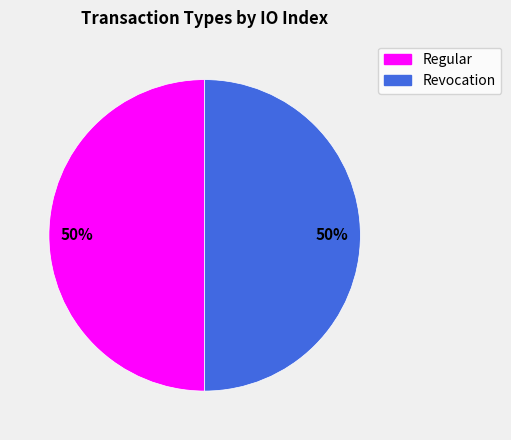

Combined, do Revocation and Regular account for over 50%?

Yes